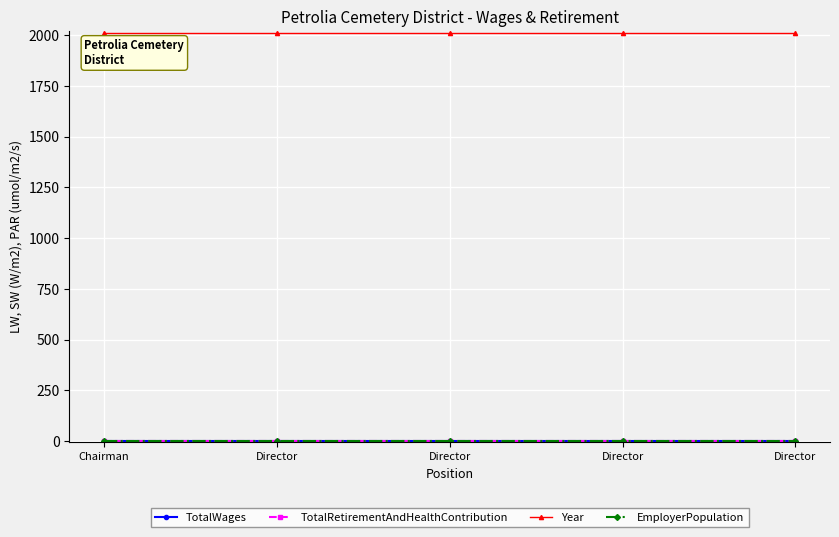

Does the chart have visible grid lines?

Yes